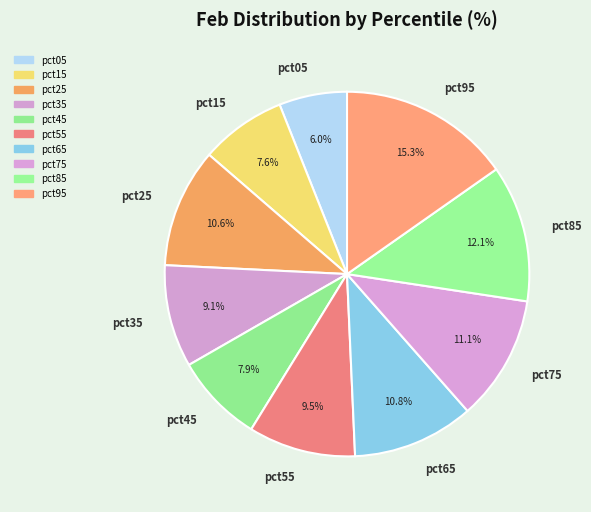

The pct85 slice represents 12% of the pie. True or false?

True